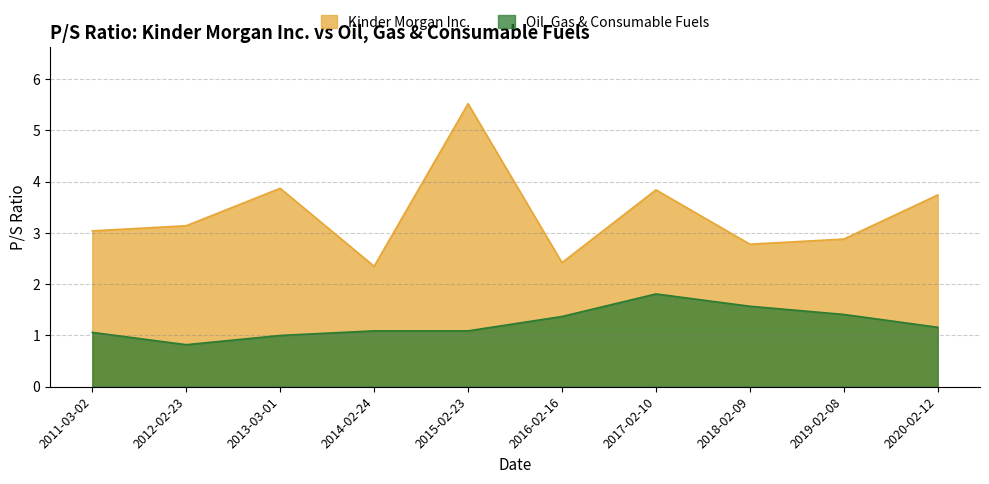

Reading left to right, list all the values displayed in this chart.

Kinder Morgan Inc.: 2011-03-02=3.0	2012-02-23=3.1	2013-03-01=3.9	2014-02-24=2.4	2015-02-23=5.5	2016-02-16=2.4	2017-02-10=3.8	2018-02-09=2.8	2019-02-08=2.9	2020-02-12=3.7
Oil, Gas & Consumable Fuels: 2011-03-02=1.1	2012-02-23=0.8	2013-03-01=1.0	2014-02-24=1.1	2015-02-23=1.1	2016-02-16=1.4	2017-02-10=1.8	2018-02-09=1.6	2019-02-08=1.4	2020-02-12=1.2